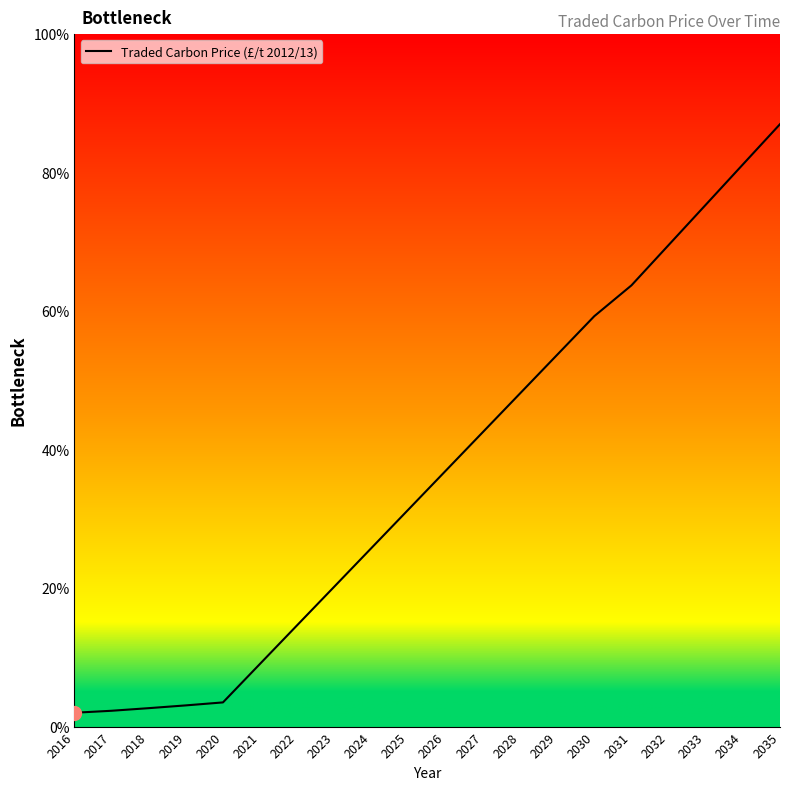

True or false: the data shows 2.0 at 2016.

True